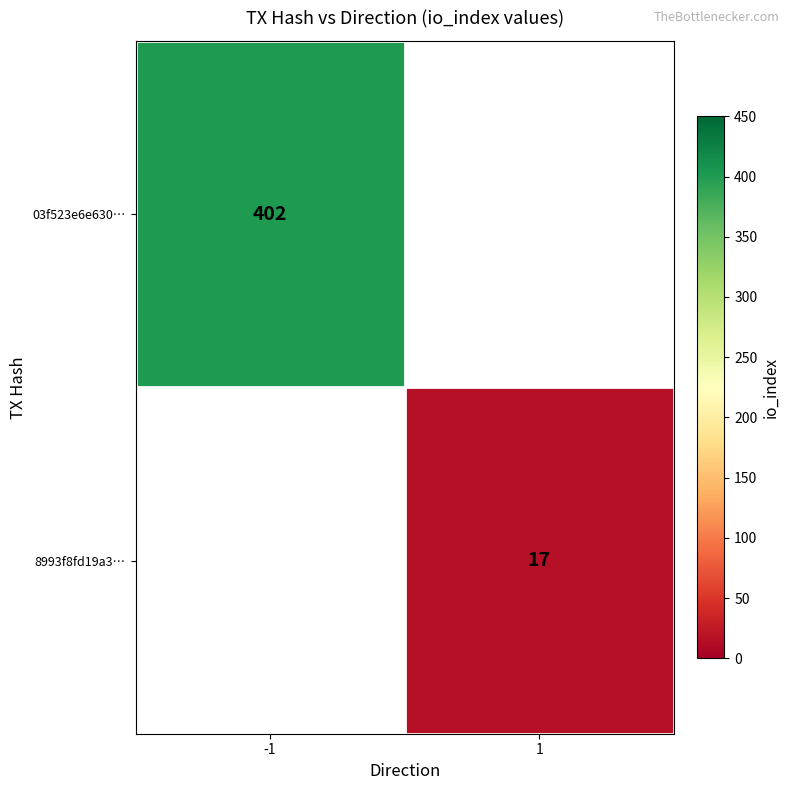

How many distinct data groups are displayed?

2